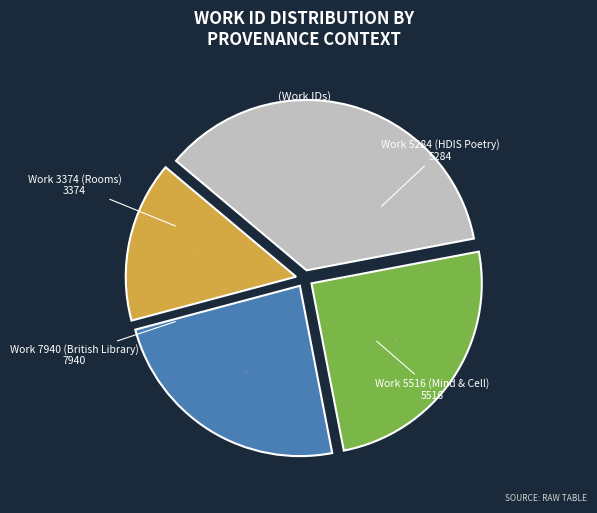

Is there any slice that represents more than half of the pie?

No